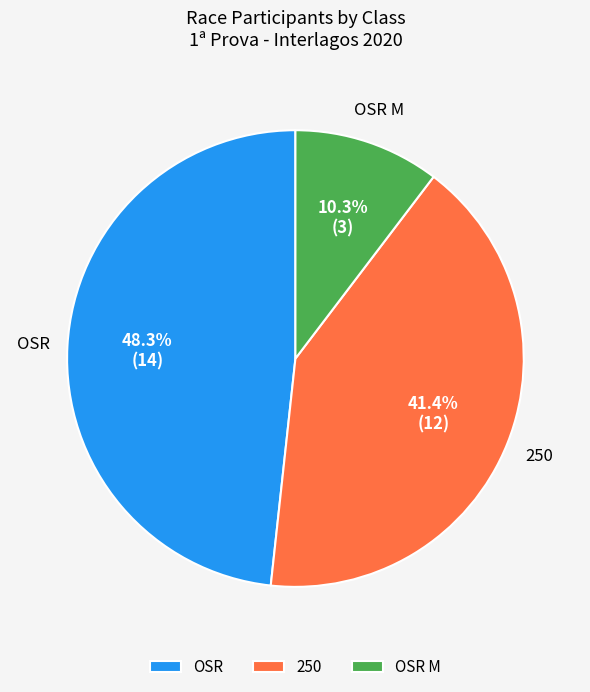

What percentage is NOT represented by OSR?

51.7%